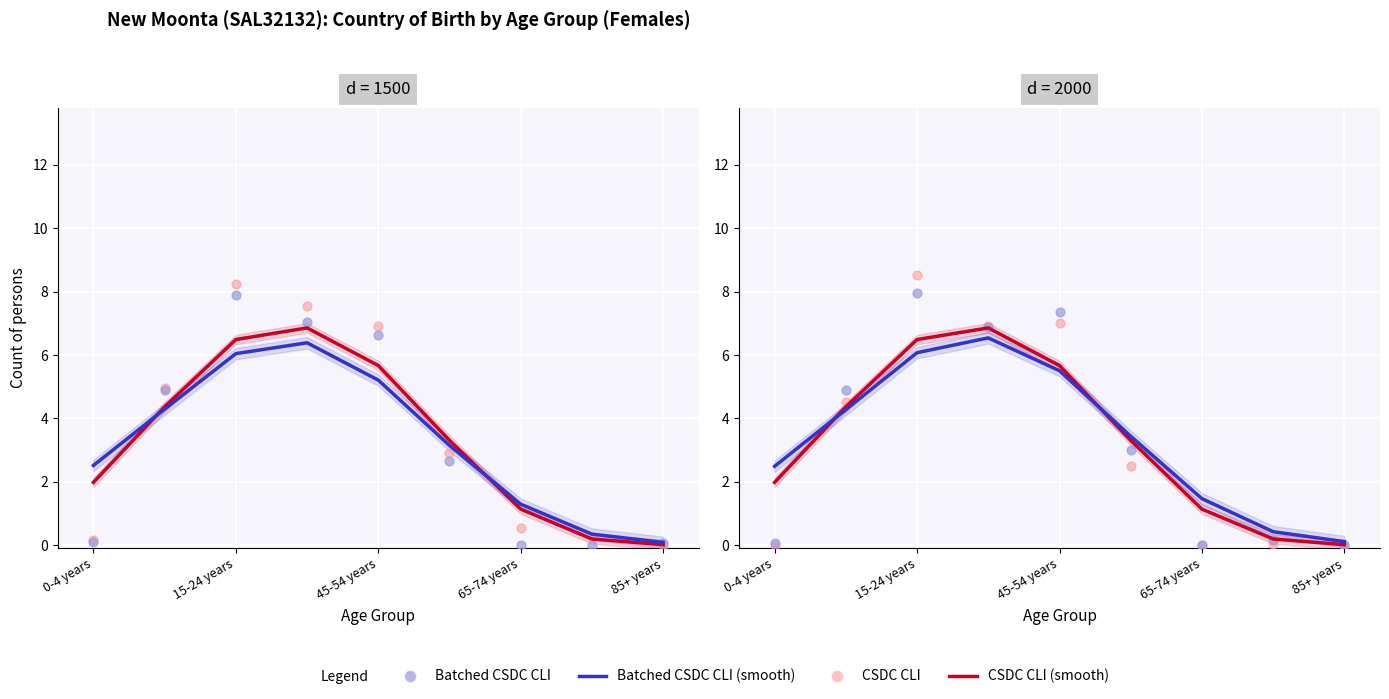

What is the total value across all series at 5?

12.2